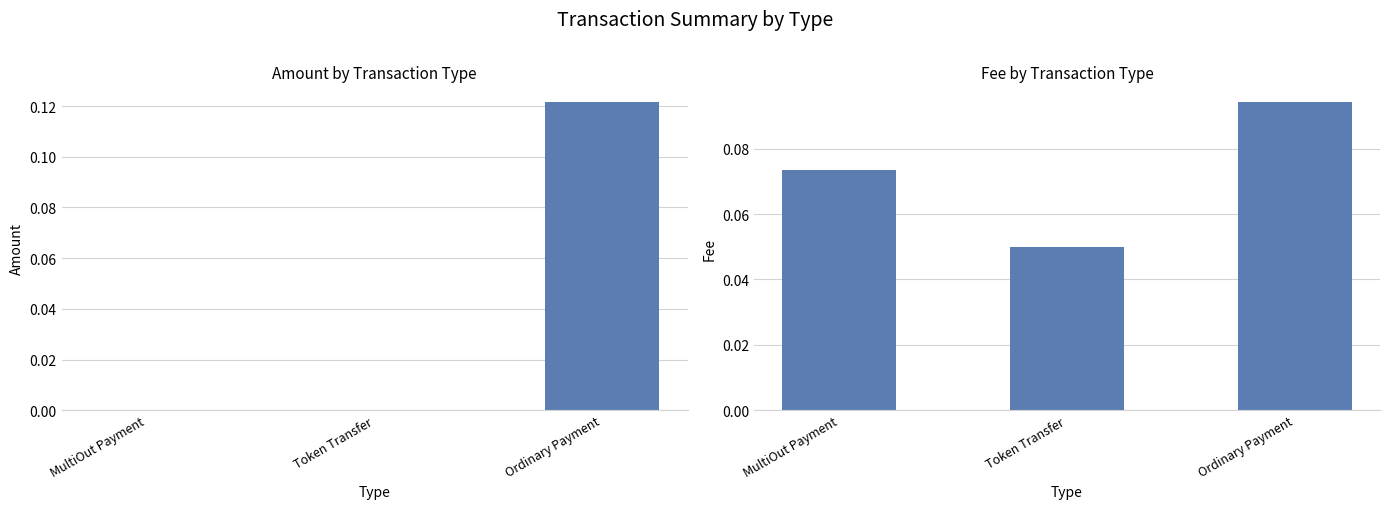

Which has a higher value, Token Transfer or MultiOut Payment?

MultiOut Payment